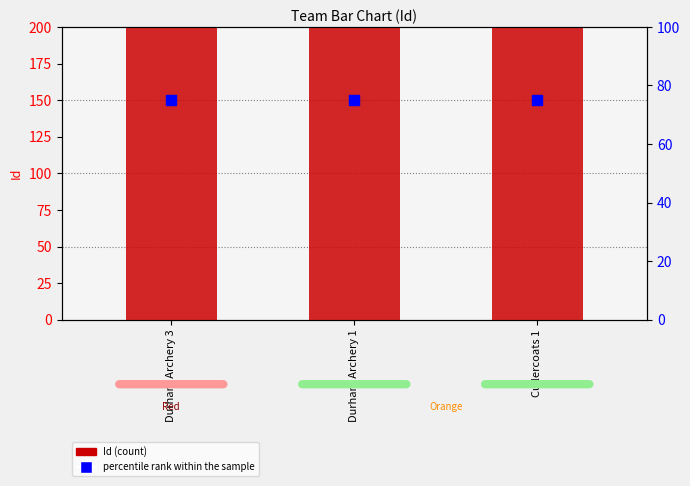

At how many categories does at least one series exceed 7624?

3